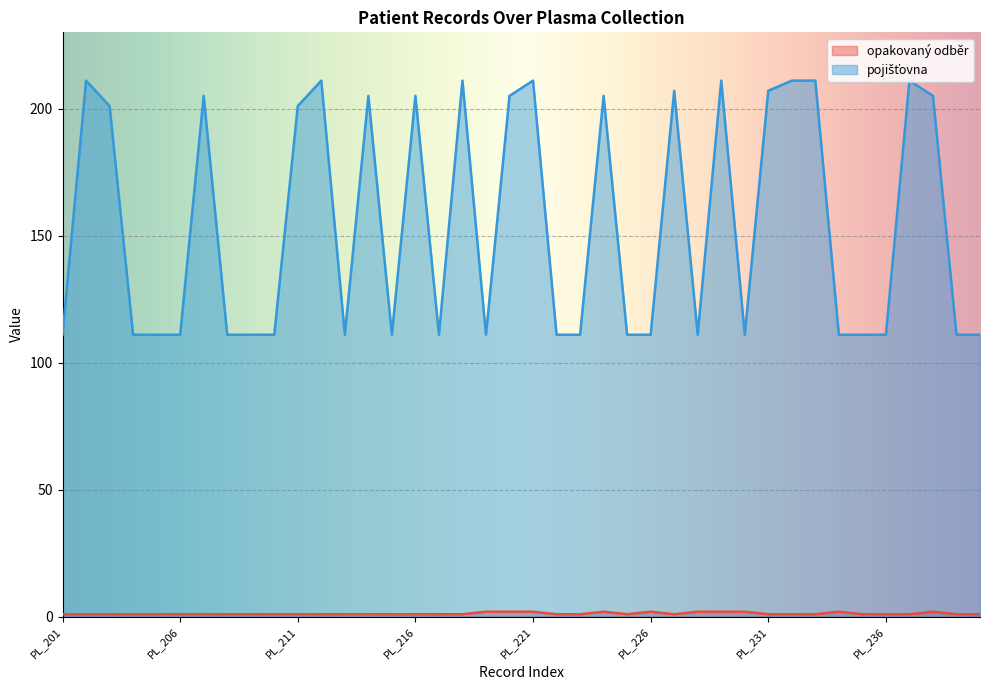

Reading right to left, transcribe all the data shown in this chart.

opakovaný odběr: PL_240=1	PL_239=1	PL_238=2	PL_237=1	PL_236=1	PL_235=1	PL_234=2	PL_233=1	PL_232=1	PL_231=1	PL_230=2	PL_229=2	PL_228=2	PL_227=1	PL_226=2	PL_225=1	PL_224=2	PL_223=1	PL_222=1	PL_221=2	PL_220=2	PL_219=2	PL_218=1	PL_217=1	PL_216=1	PL_215=1	PL_214=1	PL_213=1	PL_212=1	PL_211=1	PL_210=1	PL_209=1	PL_208=1	PL_207=1	PL_206=1	PL_205=1	PL_204=1	PL_203=1	PL_202=1	PL_201=1
pojišťovna: PL_240=111	PL_239=111	PL_238=205	PL_237=211	PL_236=111	PL_235=111	PL_234=111	PL_233=211	PL_232=211	PL_231=207	PL_230=111	PL_229=211	PL_228=111	PL_227=207	PL_226=111	PL_225=111	PL_224=205	PL_223=111	PL_222=111	PL_221=211	PL_220=205	PL_219=111	PL_218=211	PL_217=111	PL_216=205	PL_215=111	PL_214=205	PL_213=111	PL_212=211	PL_211=201	PL_210=111	PL_209=111	PL_208=111	PL_207=205	PL_206=111	PL_205=111	PL_204=111	PL_203=201	PL_202=211	PL_201=111